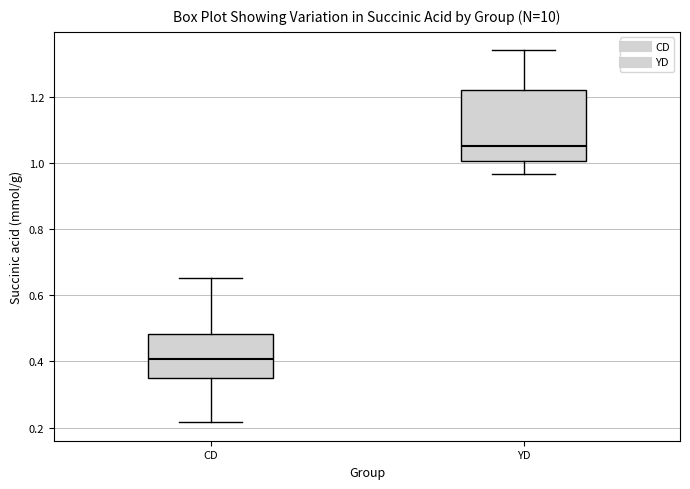

Reading left to right, read every box against the y-axis: the position of its median line, the range the box covers, and the ends of its whiskers. The values are not printed on the chart, so give them approximately, as read against the axis.

CD: median 0.40, box 0.34 to 0.48, whiskers 0.22 to 0.66
YD: median 1.06, box 1.00 to 1.22, whiskers 0.96 to 1.34